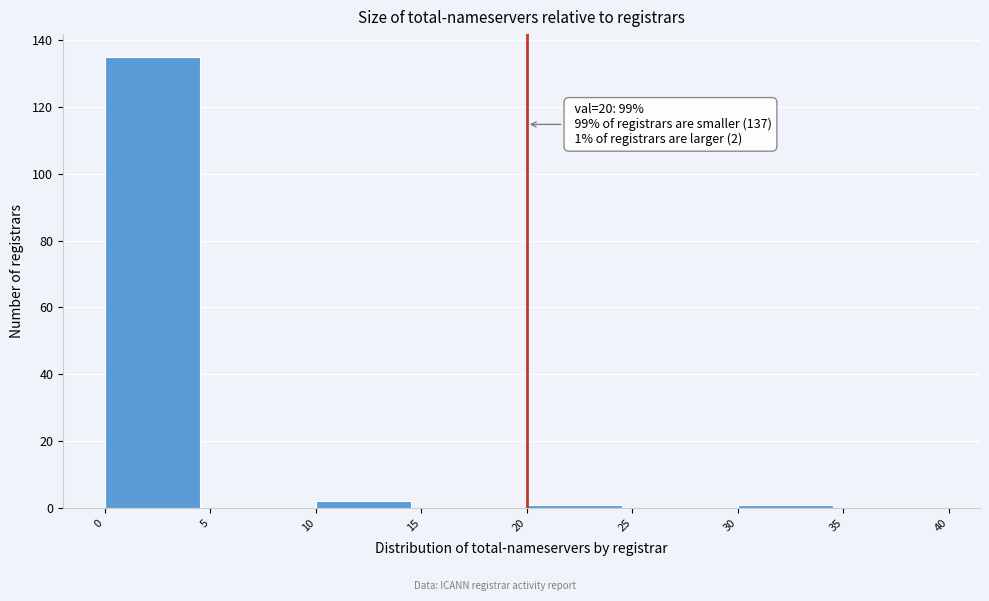

Which range on the x-axis has the tallest bar?

0 to 5